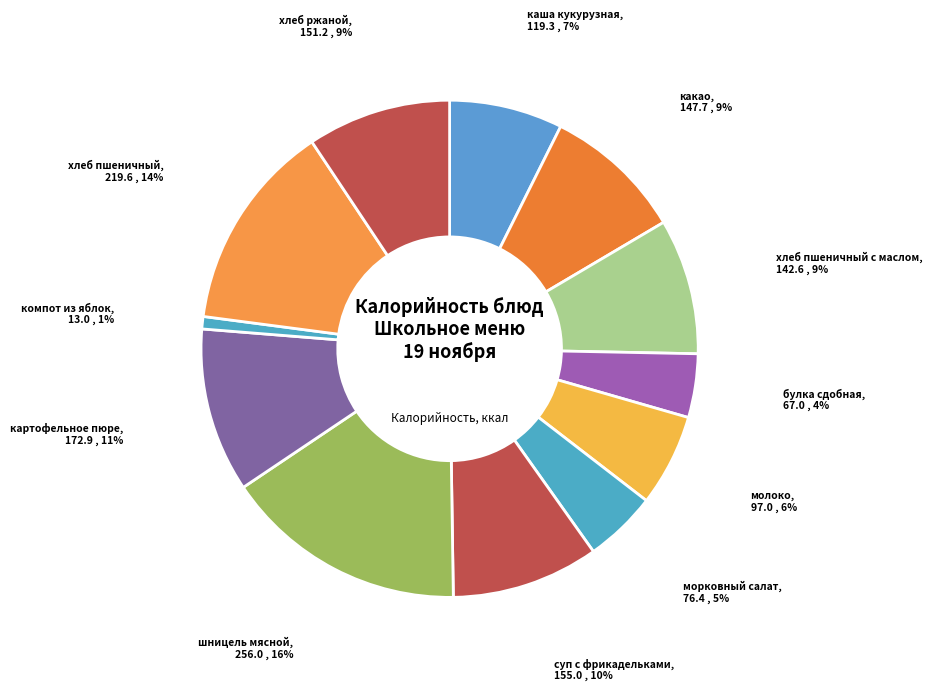

What is the ratio of the value at хлеб пшеничный с маслом to the value at какао?

1.0